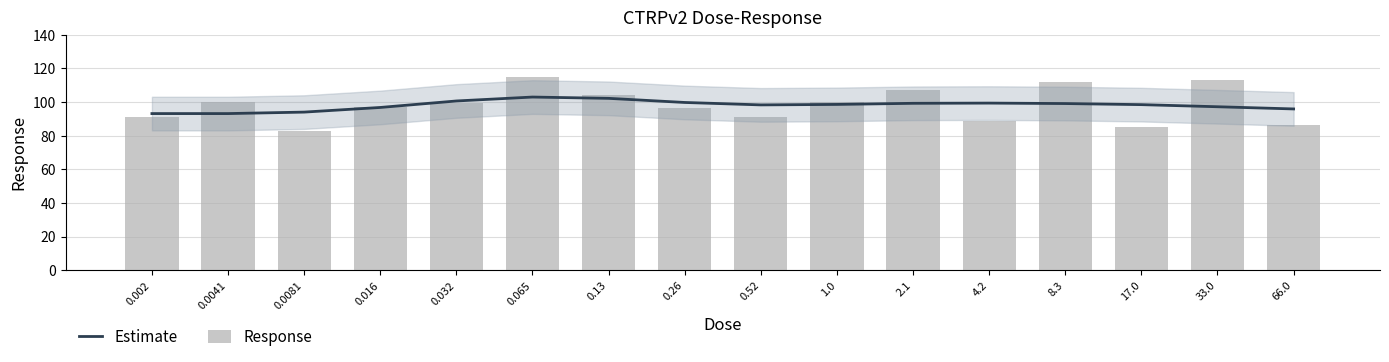

Is it true that Response equals 193.1 at 8.3?

False